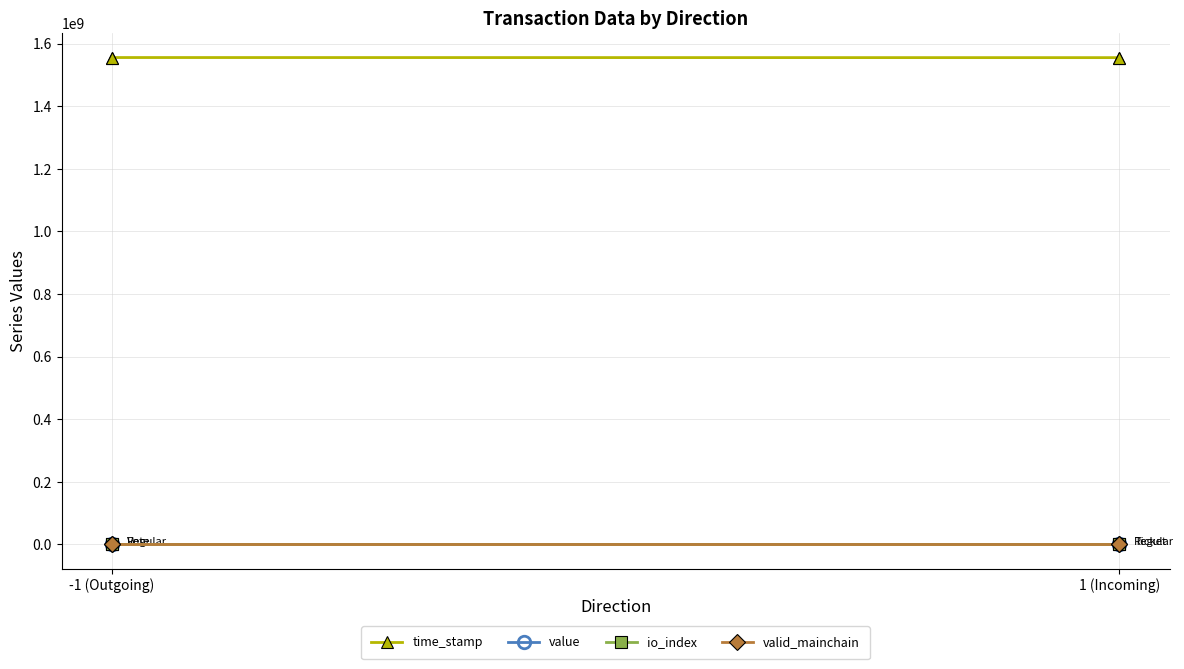

True or false: value and io_index cross at least once.

False